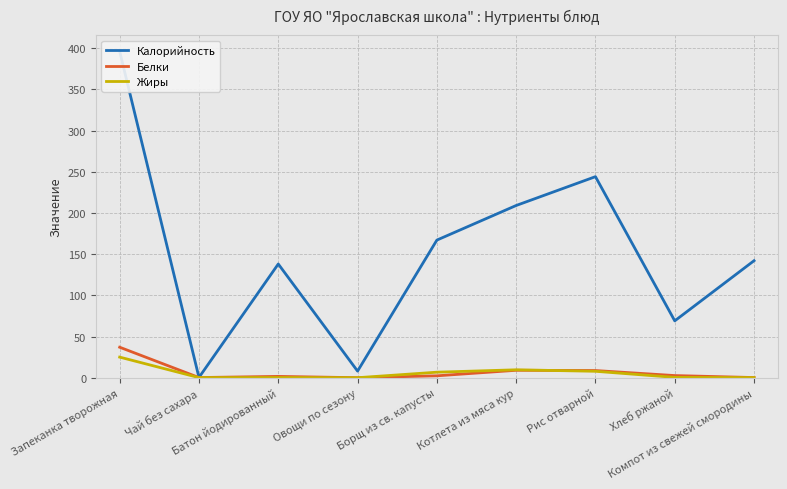

What is the difference between the Жиры values at Котлета из мяса кур and Батон йодированный?

9.4